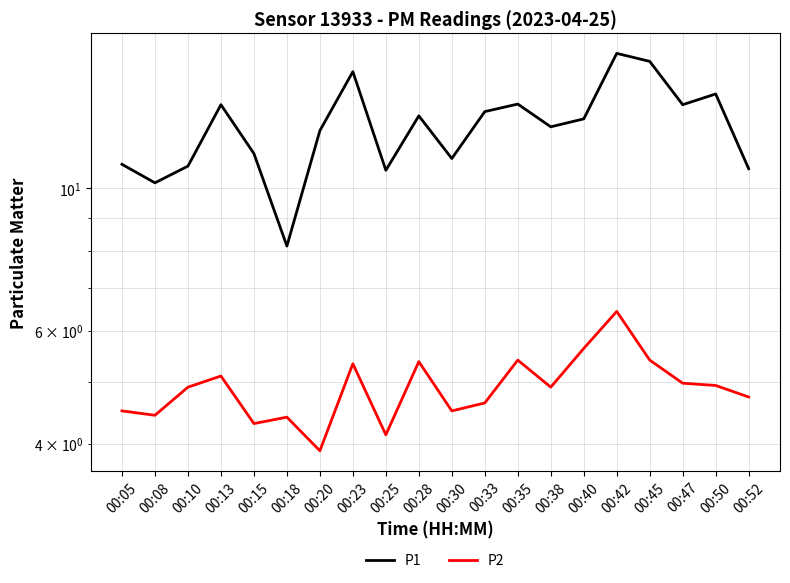

True or false: P1 and P2 intersect in this chart.

False